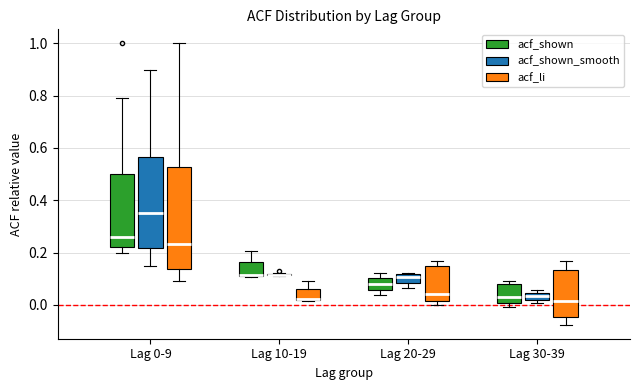

Comparing the boxes themselves (not the whiskers), which one is the tallest?

Lag 0-9 (acf_li)